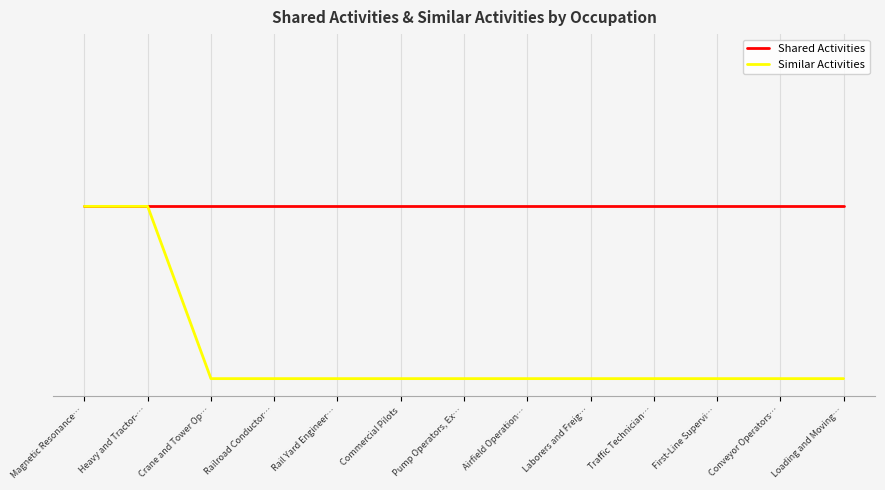

Does the chart have visible grid lines?

Yes